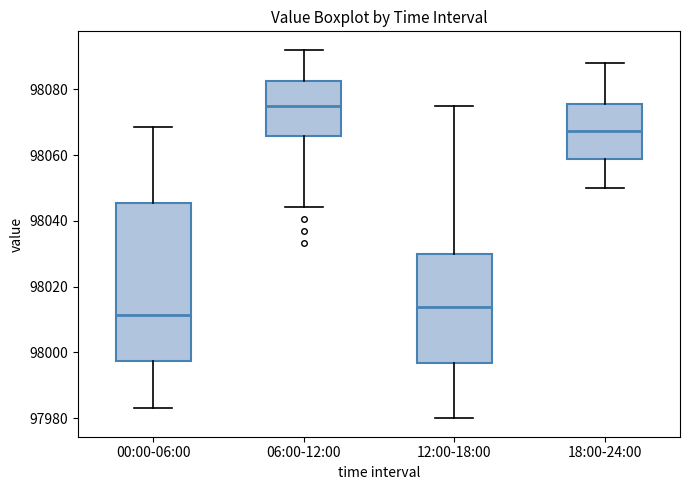

Reading left to right, transcribe this box plot: for each box, give where its median line is, the range the box spans, and where its two whiskers end, as read against the y-axis. The values are not printed on the chart, so give them approximately, as read against the axis.

00:00-06:00: median 98012, box 97998 to 98046, whiskers 97984 to 98068
06:00-12:00: median 98074, box 98066 to 98082, whiskers 98044 to 98092
12:00-18:00: median 98014, box 97996 to 98030, whiskers 97980 to 98076
18:00-24:00: median 98068, box 98058 to 98076, whiskers 98050 to 98088